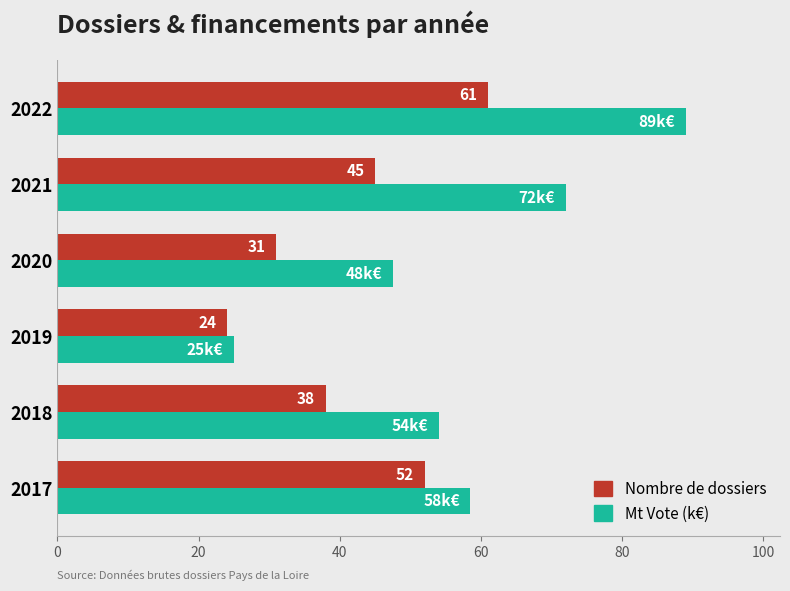

The value of Mt Vote (k€) at 2018 is 25.2. True or false?

False